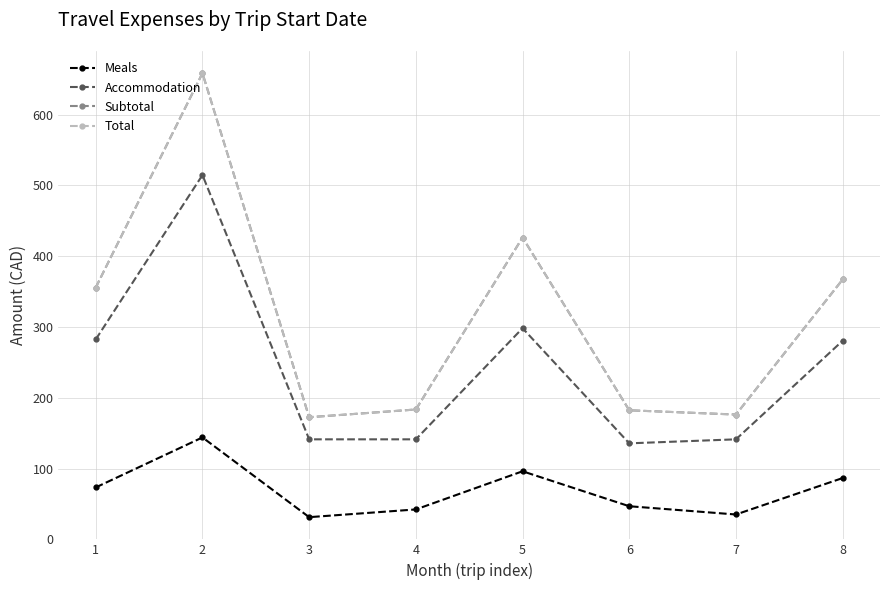

Is this an area chart (filled region under the line)?

No